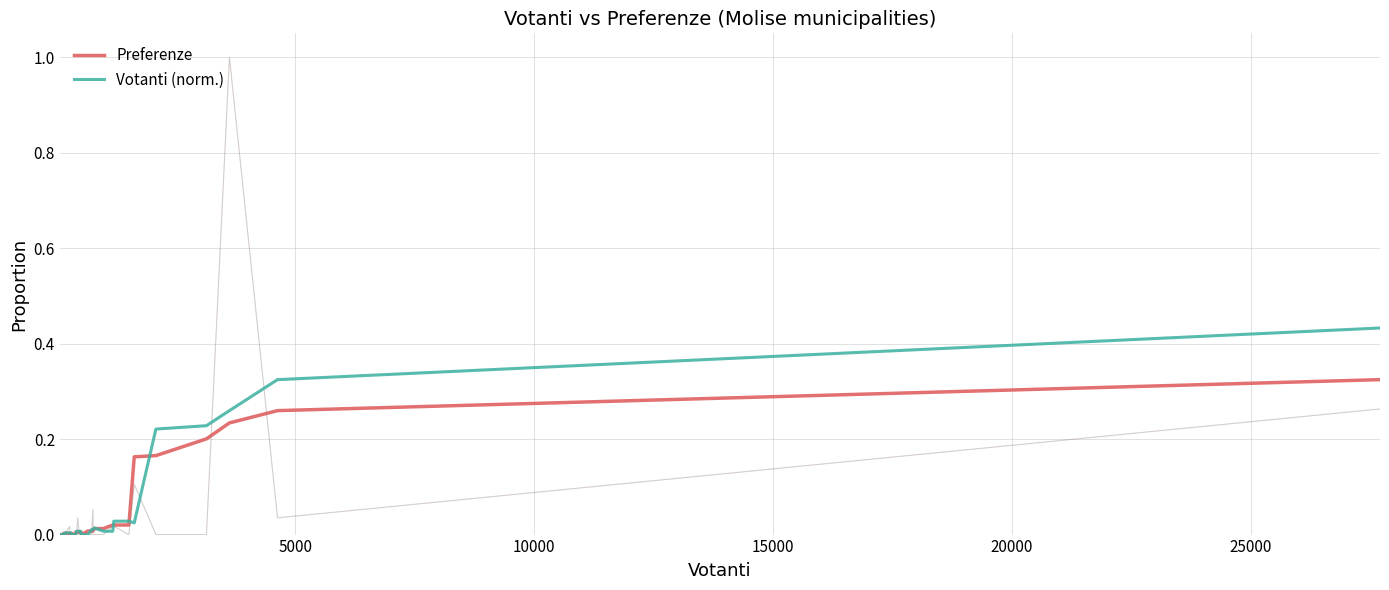

Which series has the largest total across all categories?

Votanti (norm.)